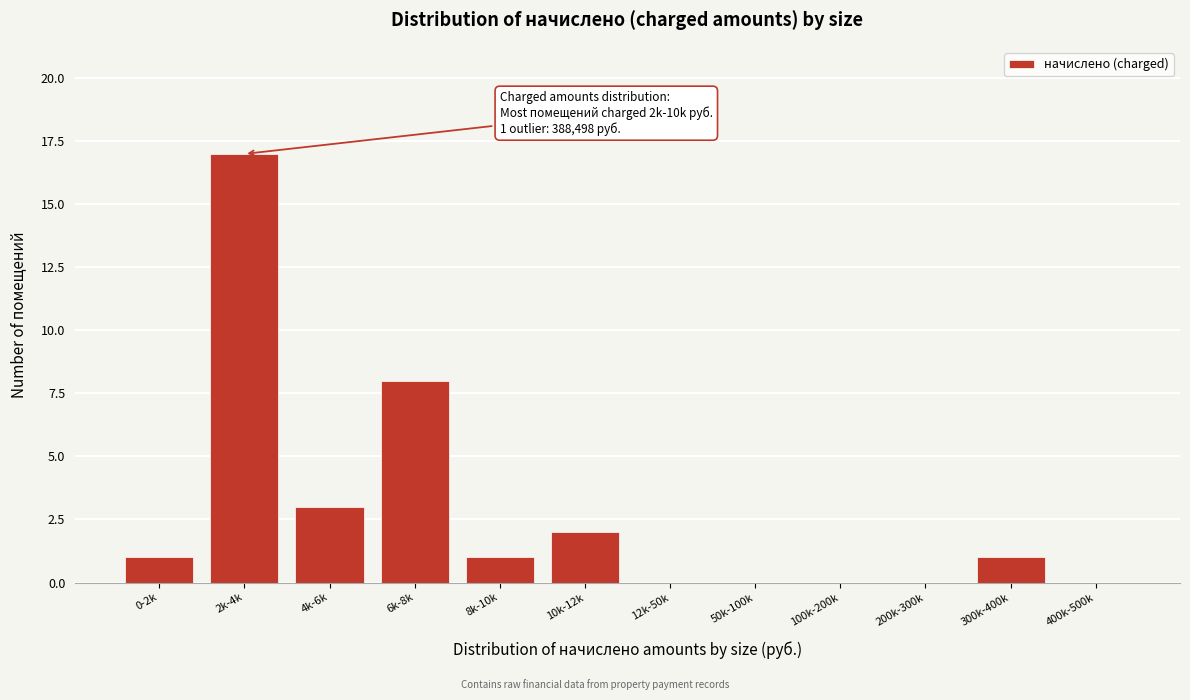

Reading right to left, transcribe all the data shown in this chart.

400k-500k=0	300k-400k=1	200k-300k=0	100k-200k=0	50k-100k=0	12k-50k=0	10k-12k=2	8k-10k=1	6k-8k=8	4k-6k=3	2k-4k=17	0-2k=1